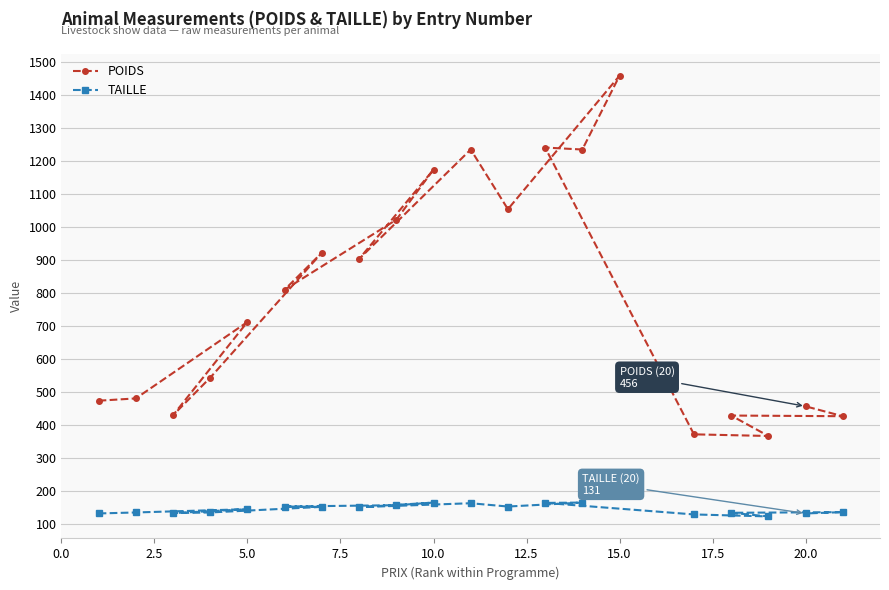

What is the highest value of the POIDS series?

1459